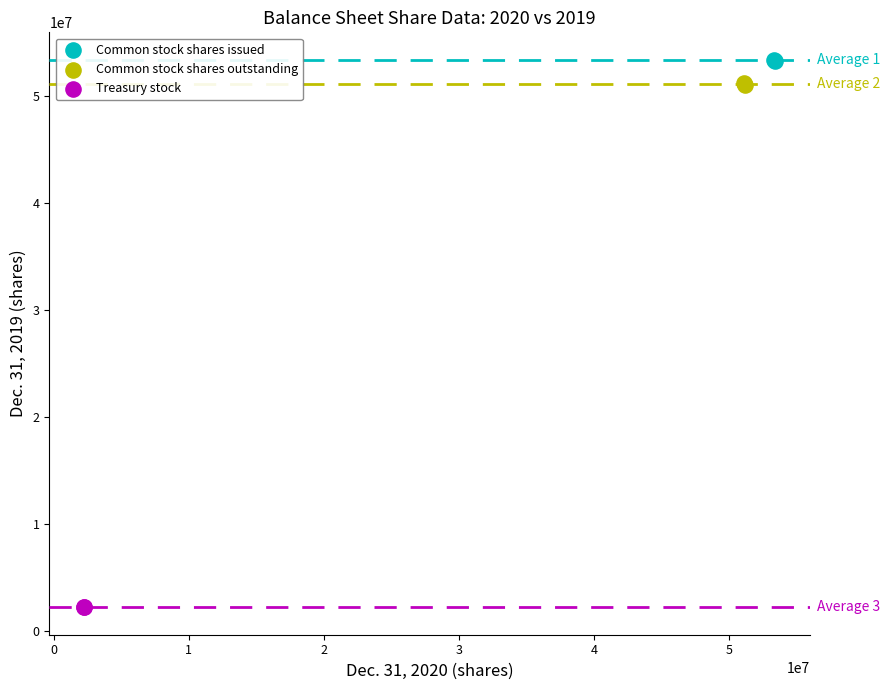

Which series contains the highest Y value?

Common stock shares issued